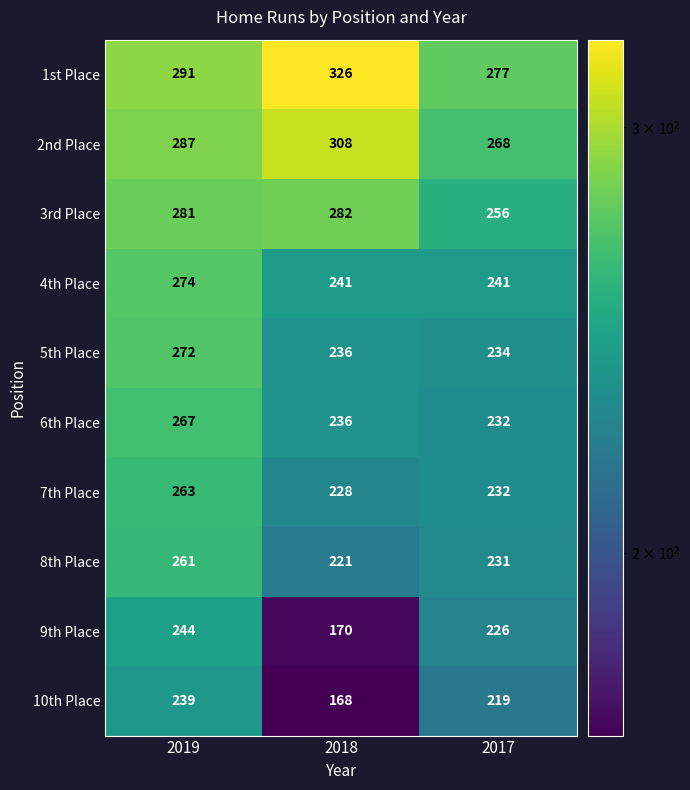

Reading left to right, extract all data points from this chart.

1st Place: 2019=291	2018=326	2017=277
2nd Place: 2019=287	2018=308	2017=268
3rd Place: 2019=281	2018=282	2017=256
4th Place: 2019=274	2018=241	2017=241
5th Place: 2019=272	2018=236	2017=234
6th Place: 2019=267	2018=236	2017=232
7th Place: 2019=263	2018=228	2017=232
8th Place: 2019=261	2018=221	2017=231
9th Place: 2019=244	2018=170	2017=226
10th Place: 2019=239	2018=168	2017=219